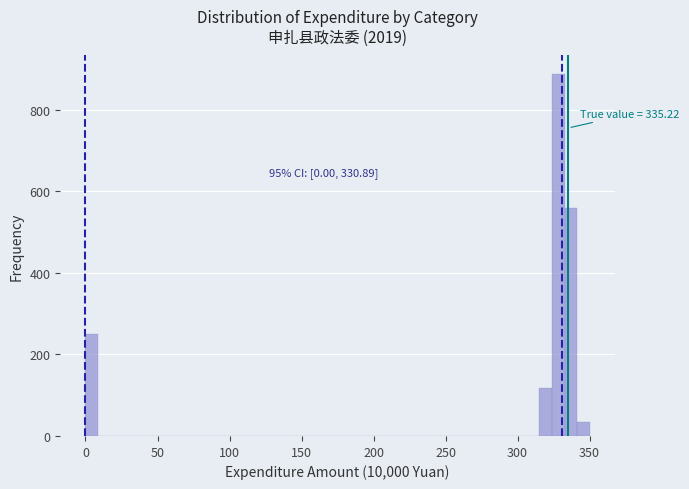

Around what value on the x-axis is the tallest bar? Give the approximate position of its centre, as read against the axis.

330